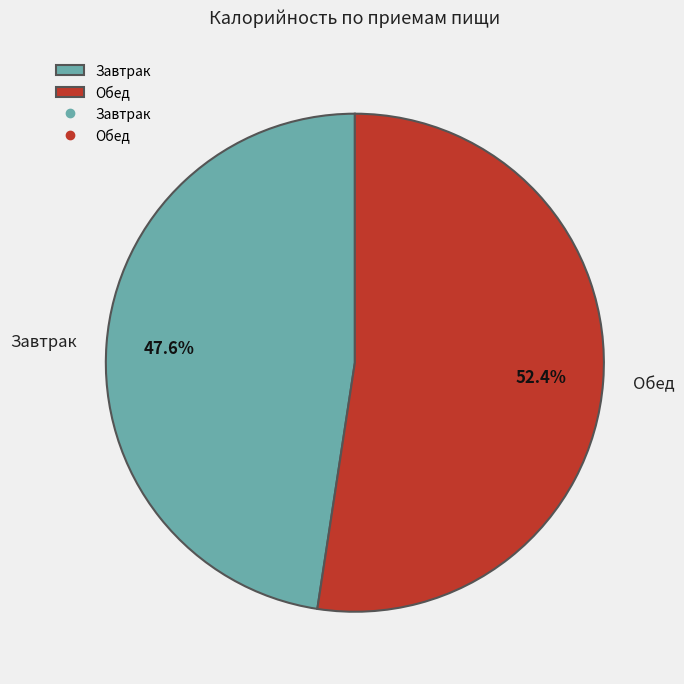

To the nearest percent, what is the average slice percentage?

50%